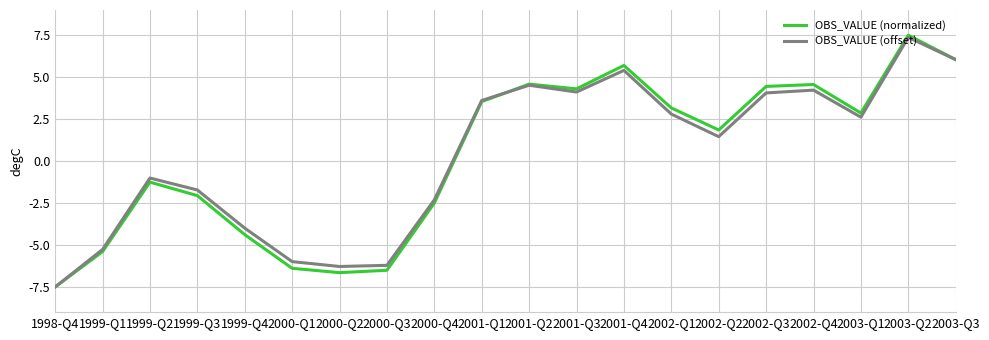

What is the spread (max minus min) of values at 2000-Q1?

0.4